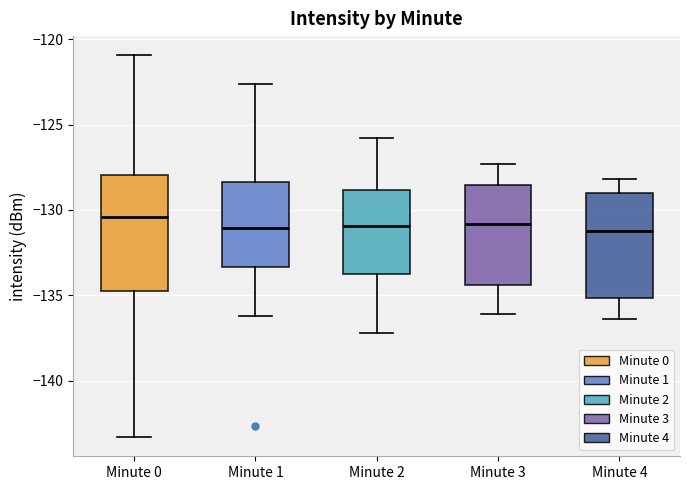

Which box is the tallest, from its lower edge to its upper edge?

Minute 0